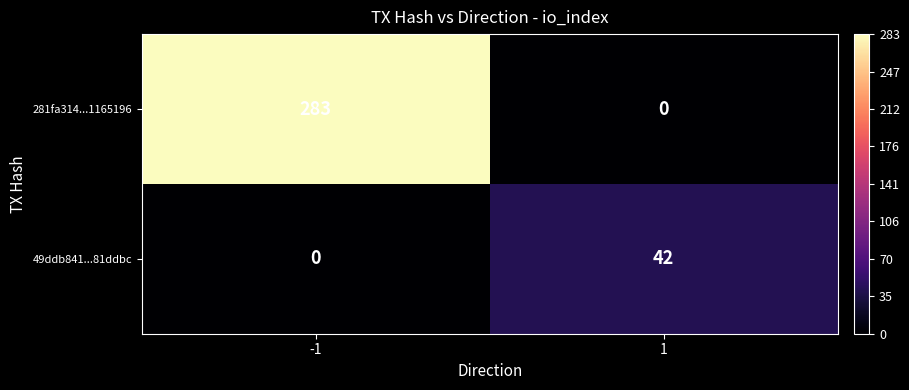

Reading right to left, what are all the values shown in this chart?

281fa314...1165196: 0	283
49ddb841...81ddbc: 42	0